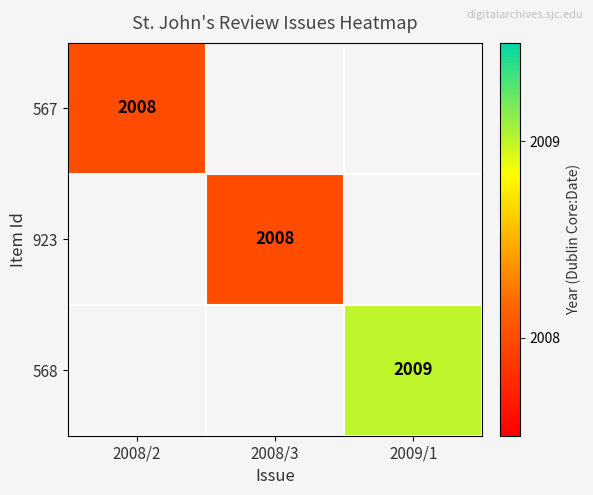

Is it true that 923 equals 3276 at 2008/3?

False